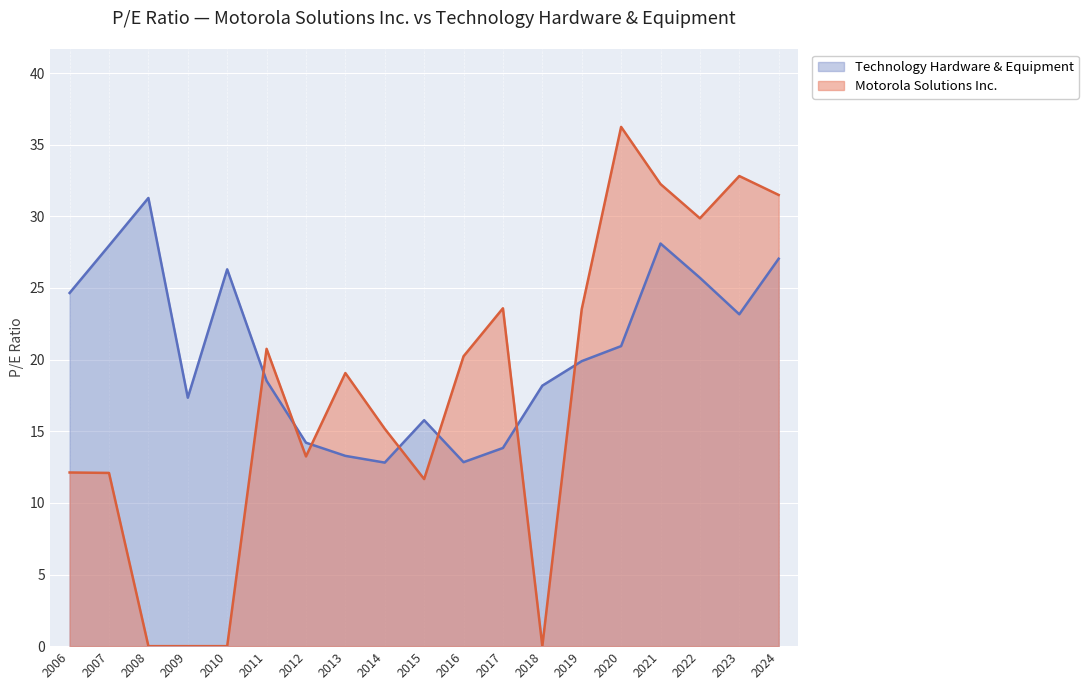

What is the sum of the Technology Hardware & Equipment values at 2010 and 2006?

51.0